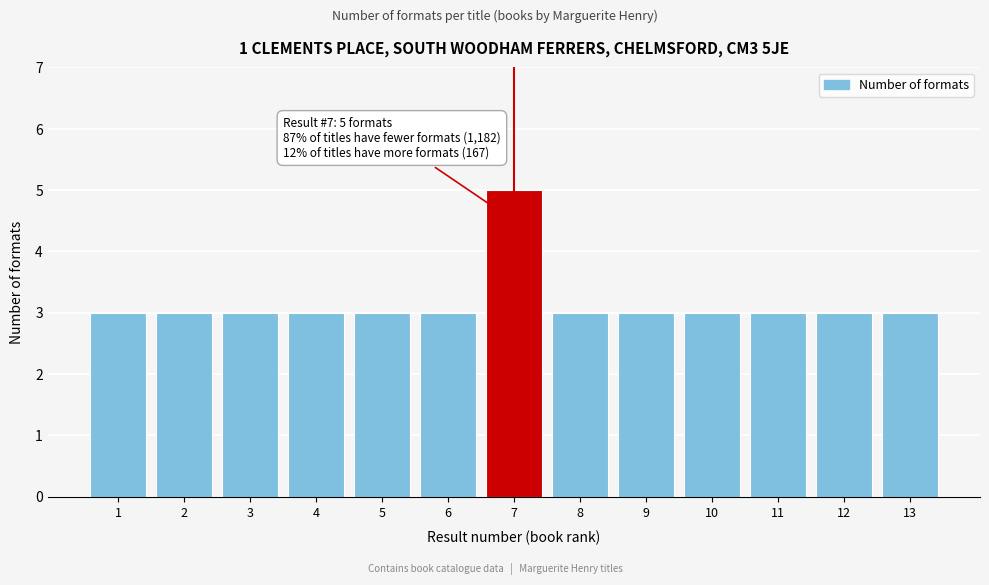

Reading left to right, transcribe all the data shown in this chart.

3	3	3	3	3	3	5	3	3	3	3	3	3